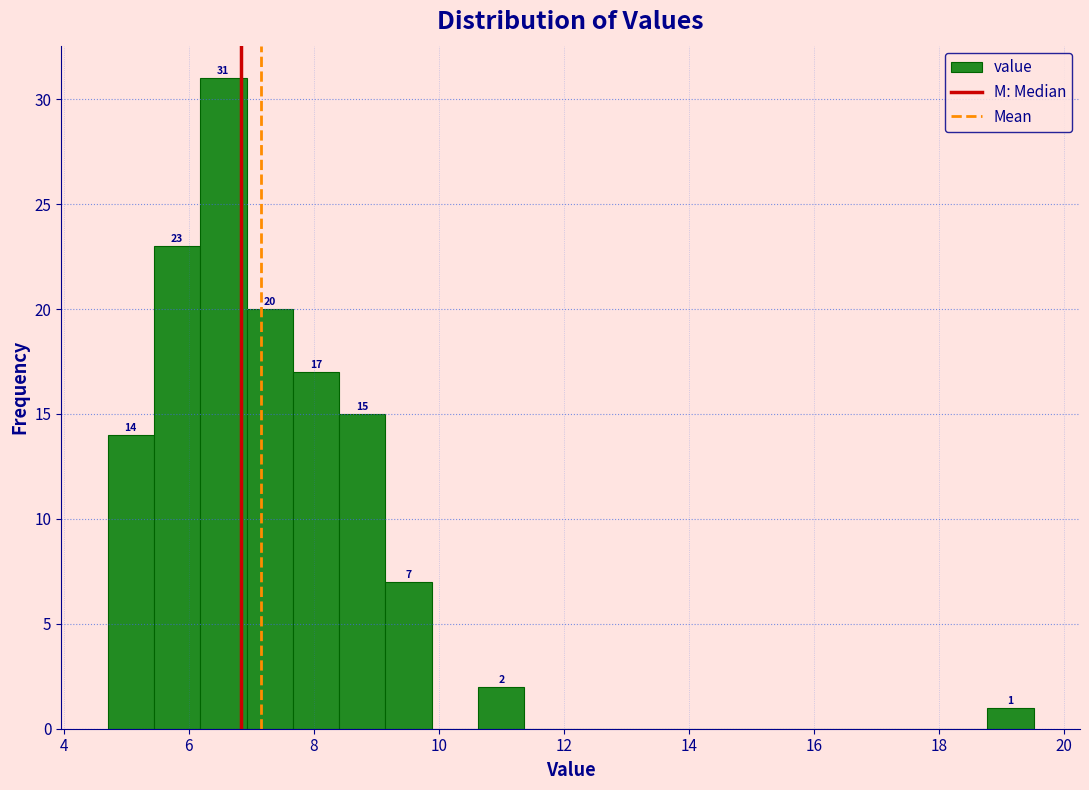

Read against the x-axis, roughly where is the centre of the tallest bar?

6.6